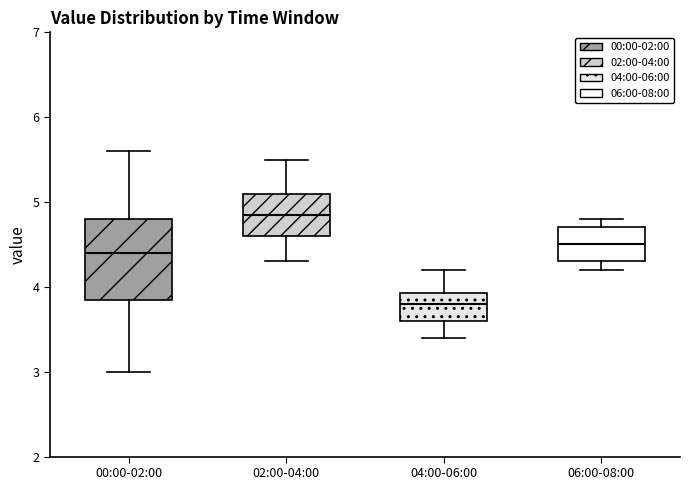

Comparing the boxes themselves (not the whiskers), which one is the tallest?

00:00-02:00